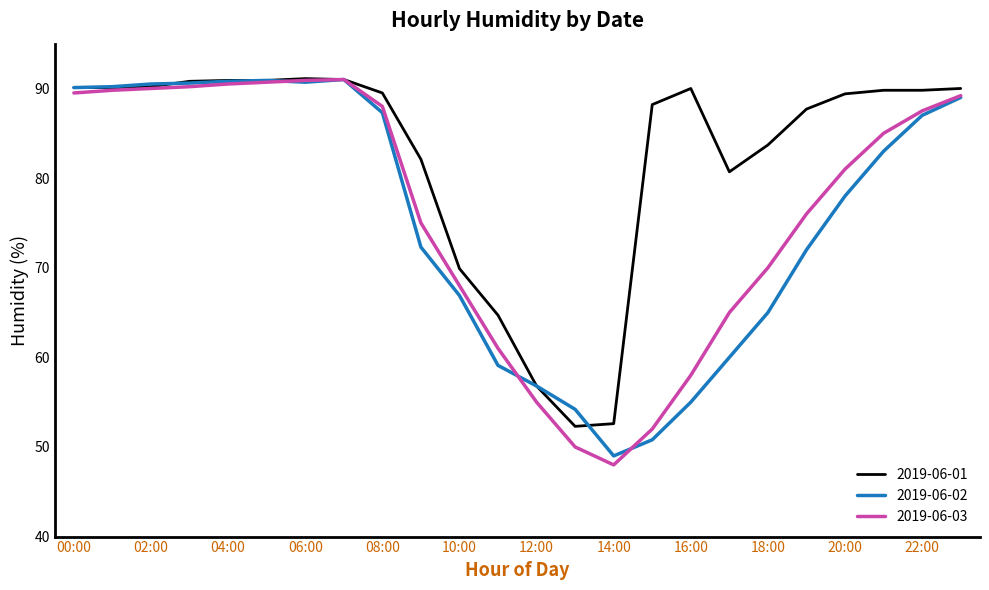

What is the highest value of the 2019-06-03 series?

91.0